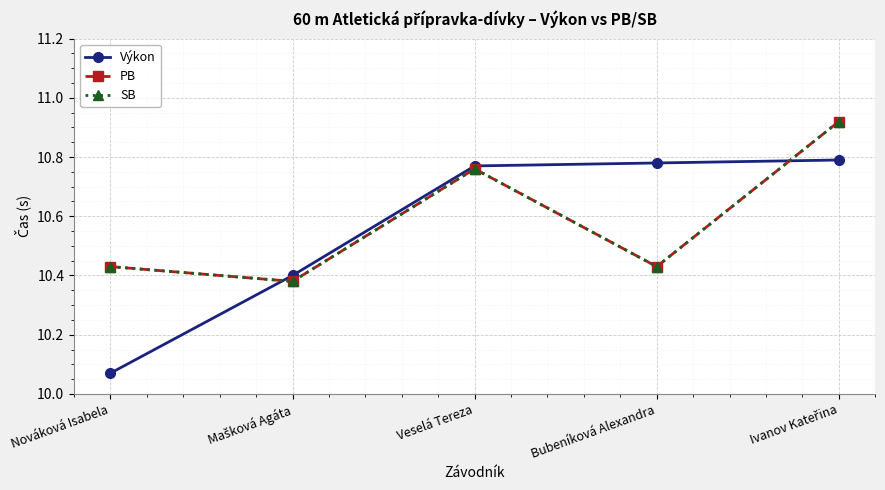

True or false: PB has a value of 10.9 at Ivanov Kateřina.

True